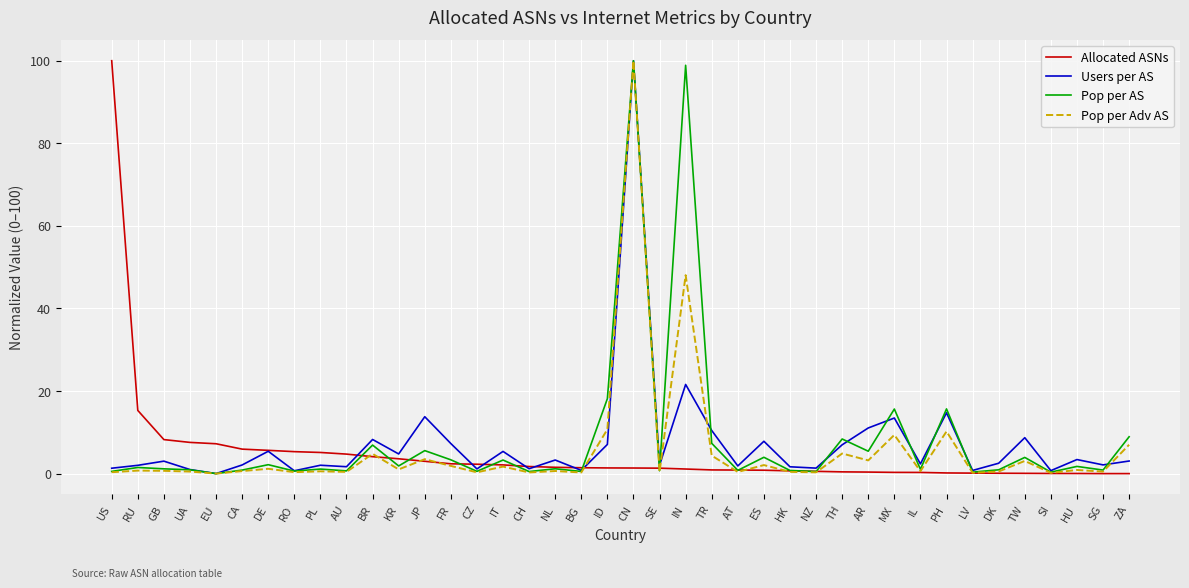

At which label is Allocated ASNs closest to 50?

RU